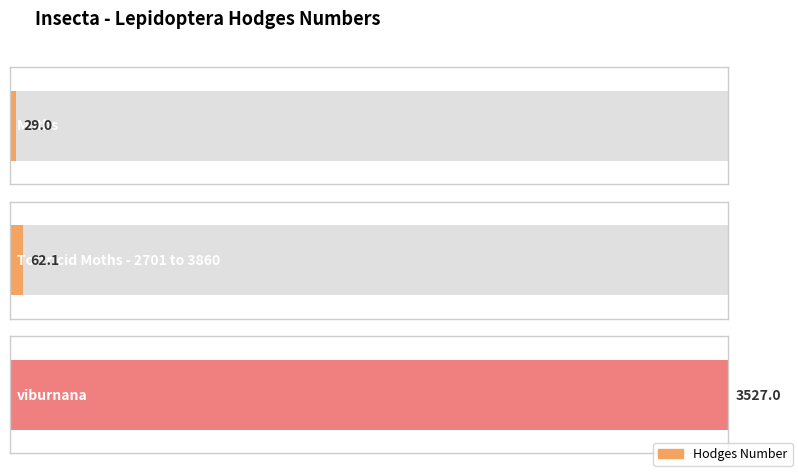

What is the label of the 1st bar from the right?

viburnana